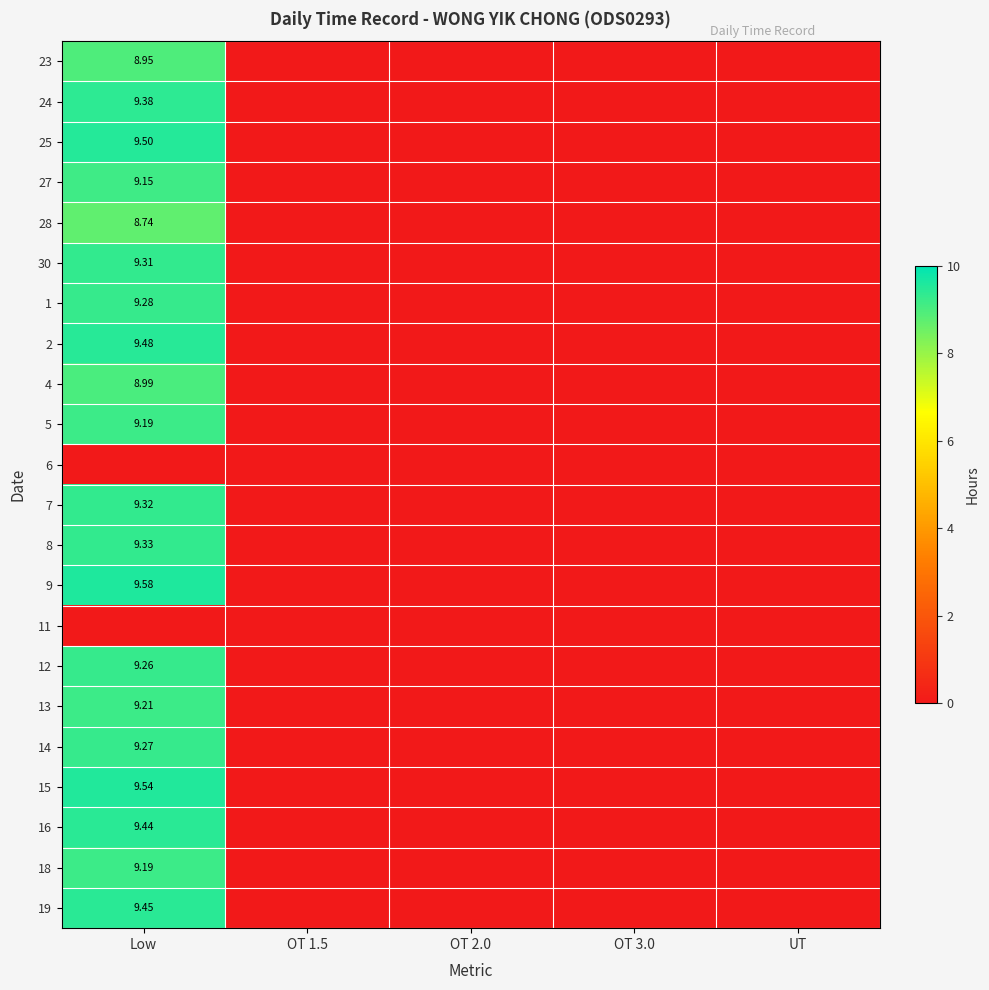

What is the difference between the maximum and second lowest values in the 12 series?

9.3